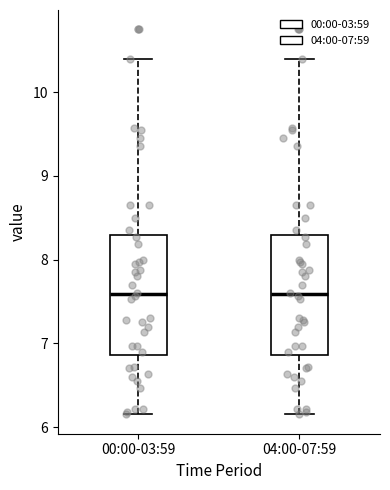

Reading left to right, read every box against the y-axis: the position of its median line, the range the box covers, and the ends of its whiskers. The values are not printed on the chart, so give them approximately, as read against the axis.

00:00-03:59: median 7.6, box 6.9 to 8.3, whiskers 6.2 to 10.4
04:00-07:59: median 7.6, box 6.9 to 8.3, whiskers 6.2 to 10.4